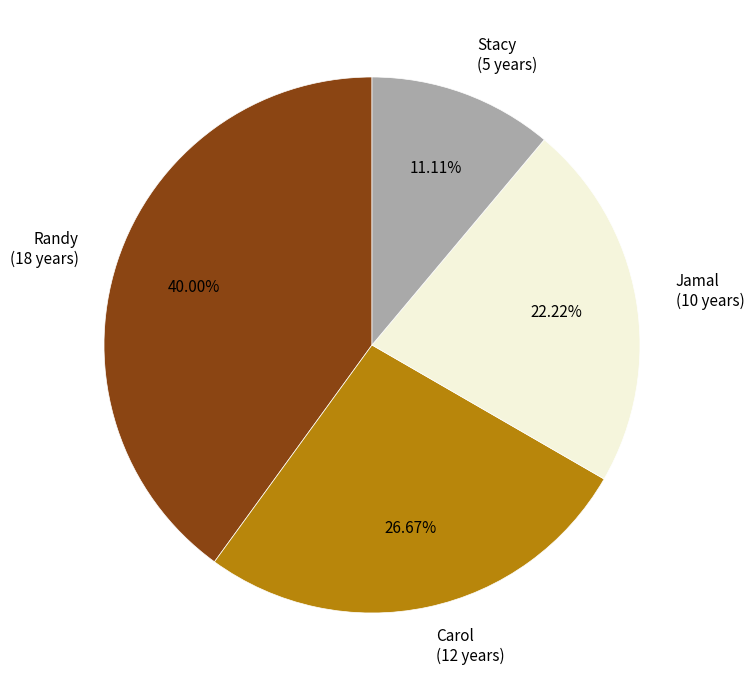

To the nearest percent, what is the difference between the Jamal and Carol slice percentages?

4%